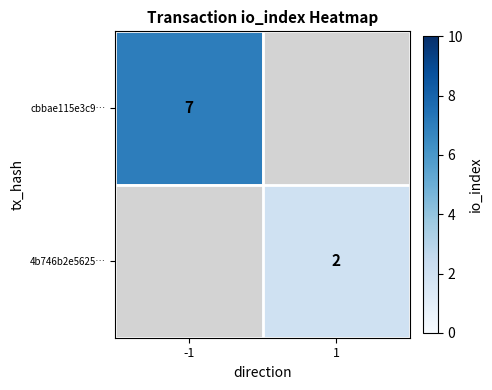

The cbbae115e3c9… series shows 12 at -1. True or false?

False